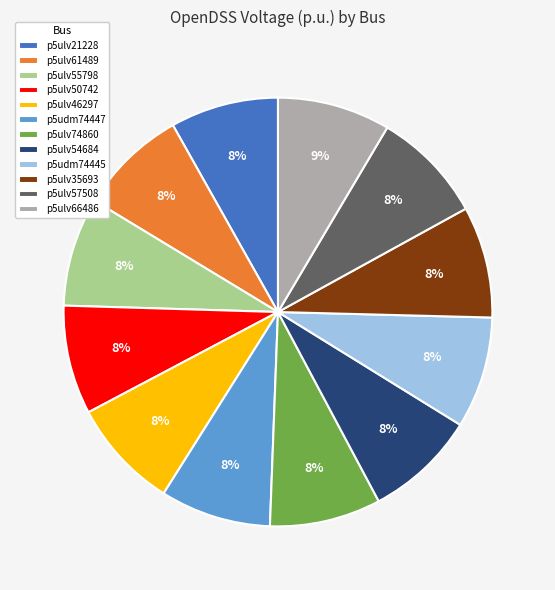

True or false: p5ulv61489 accounts for 1% of the total.

False